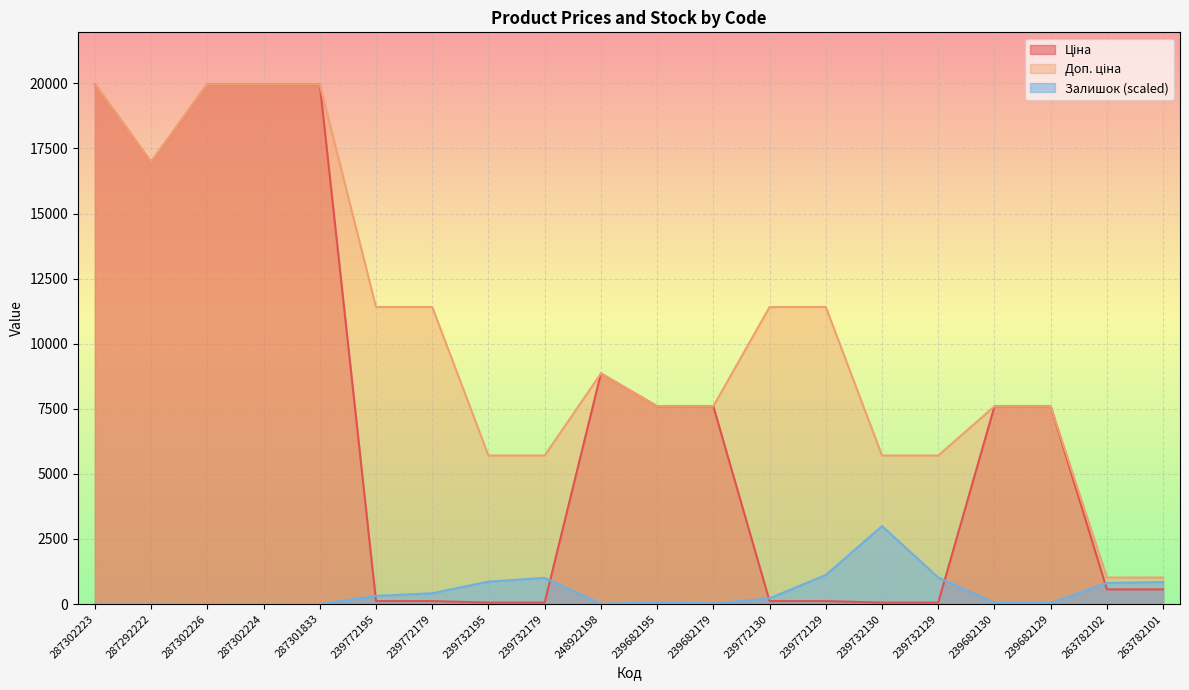

Is the value of Залишок at 263782101 greater than the value of Доп. ціна at 239772129?

No